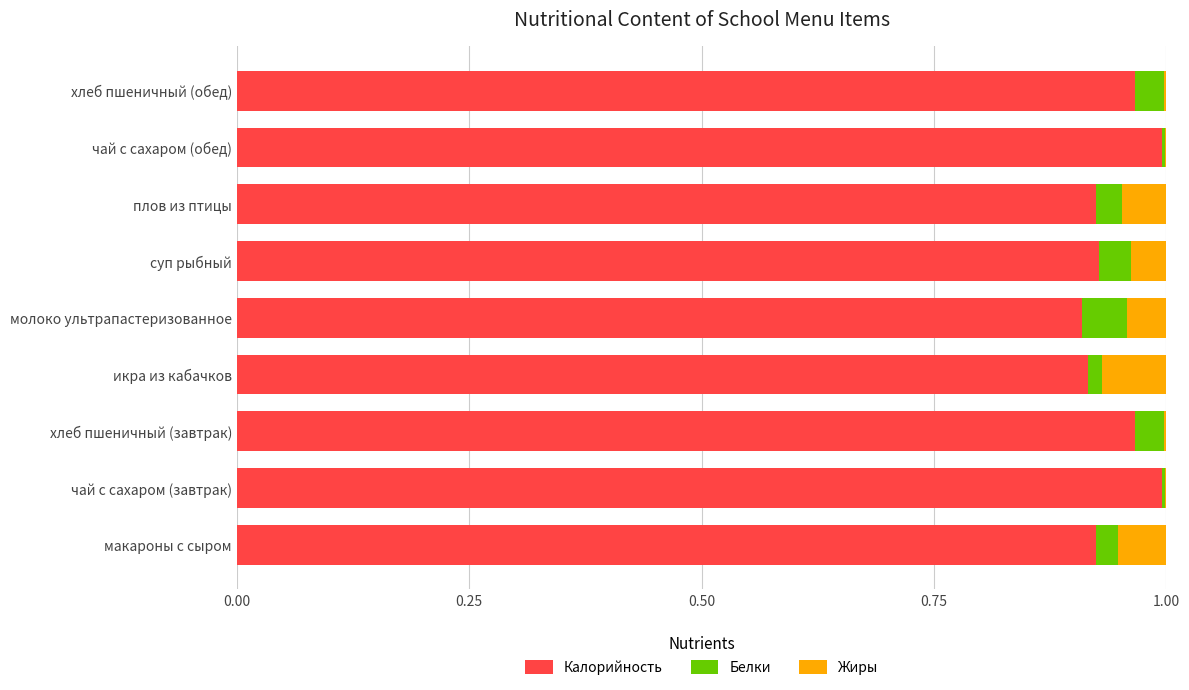

What is the sum of all Калорийность values?

8.5